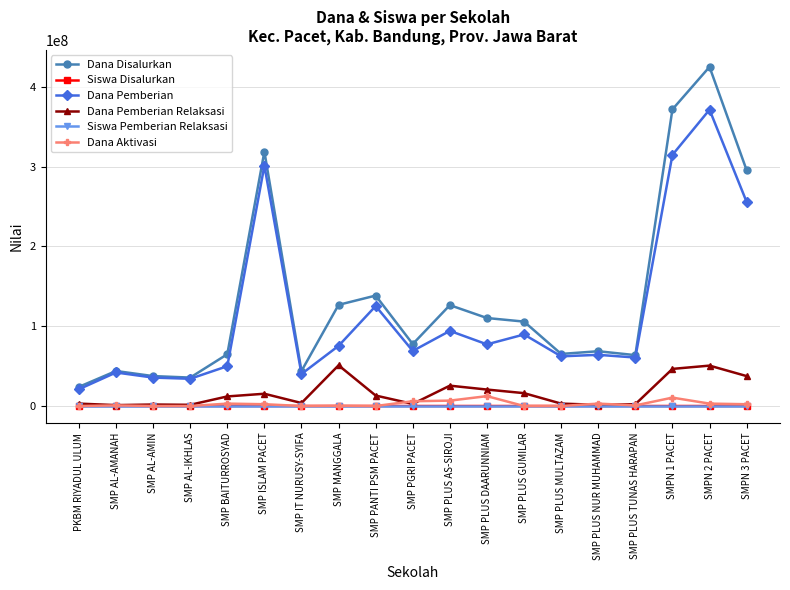

At which label does Dana Pemberian reach its peak?

SMPN 2 PACET